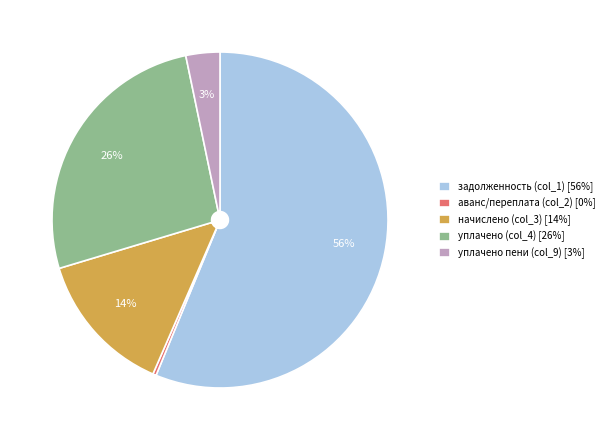

Which category accounts for the majority?

задолженность (col_1)